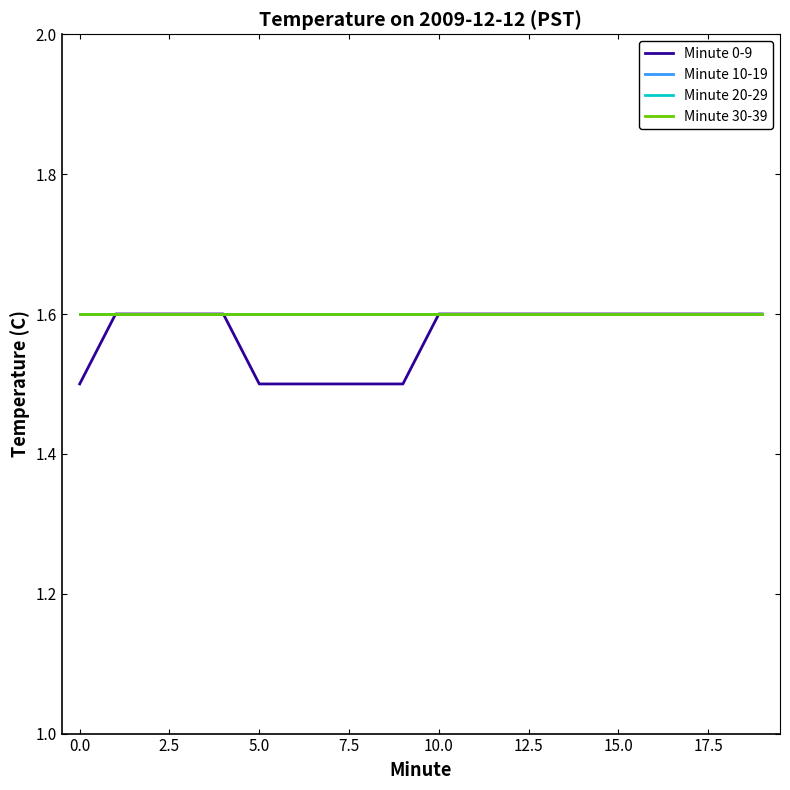

Is this an area chart (filled region under the line)?

No